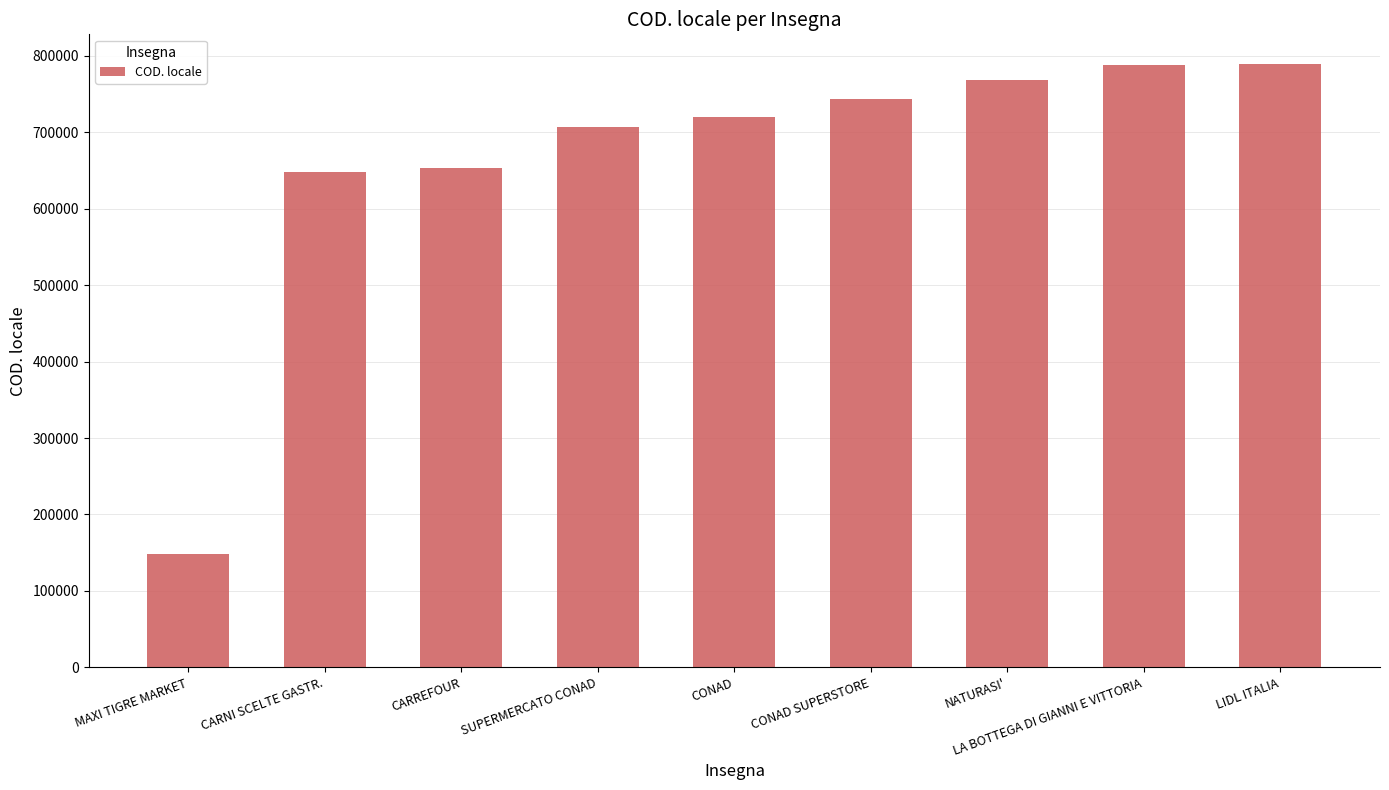

What is the label of the 3rd bar from the right?

NATURASI'